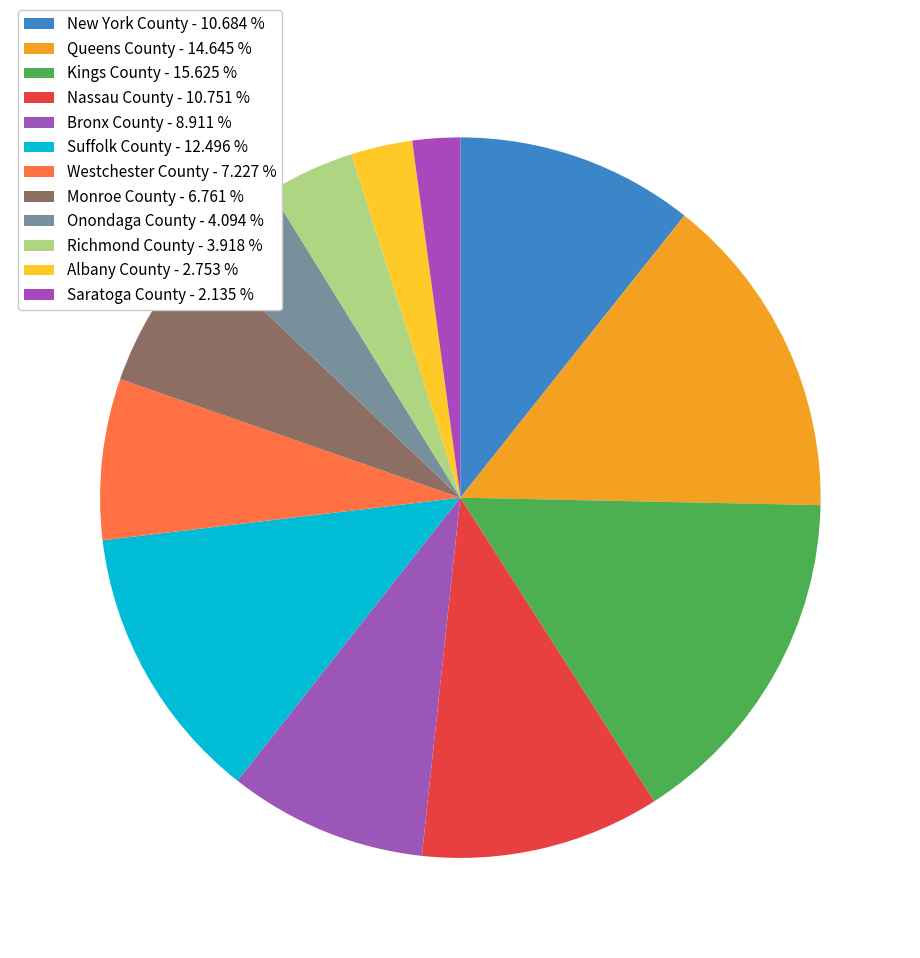

To the nearest percent, what is the combined percentage of Monroe County and Queens County?

21%